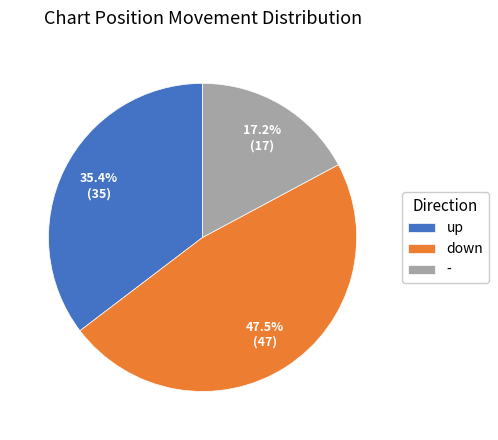

What percentage is NOT represented by down?

52.5%